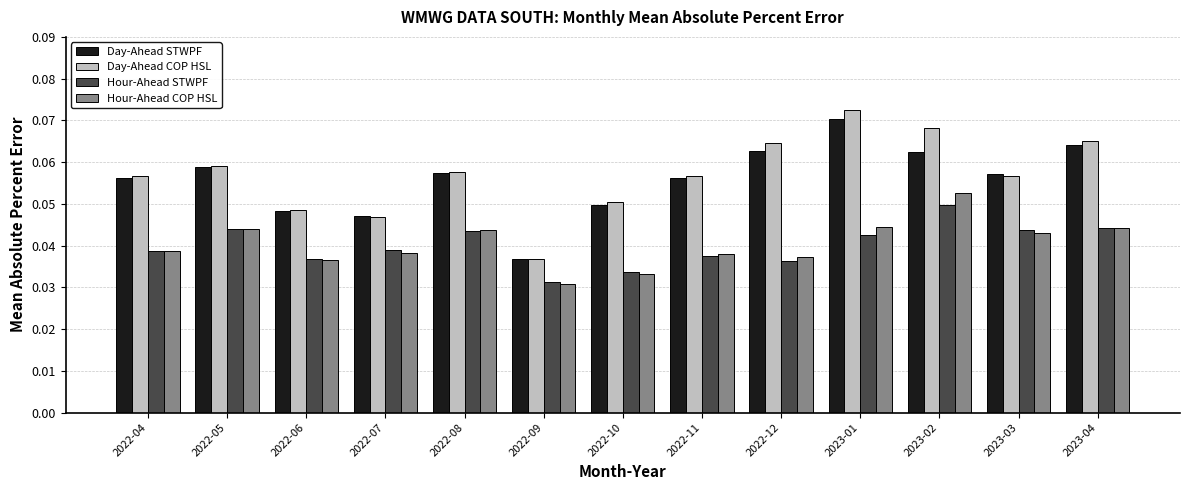

How many distinct data groups are displayed?

4